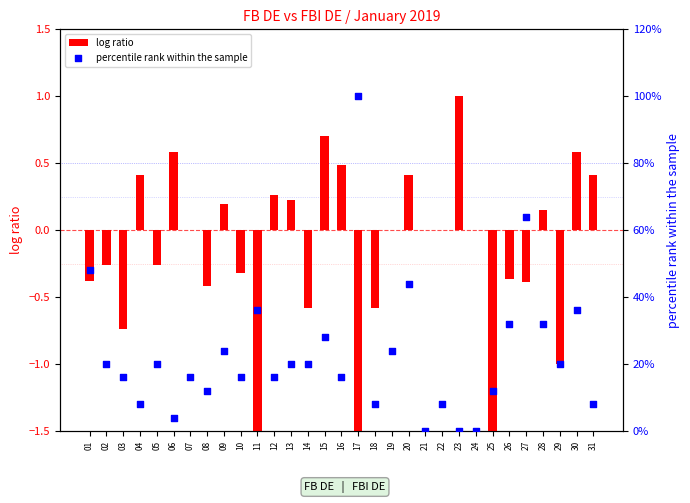

Which series reaches the minimum Y coordinate?

log ratio